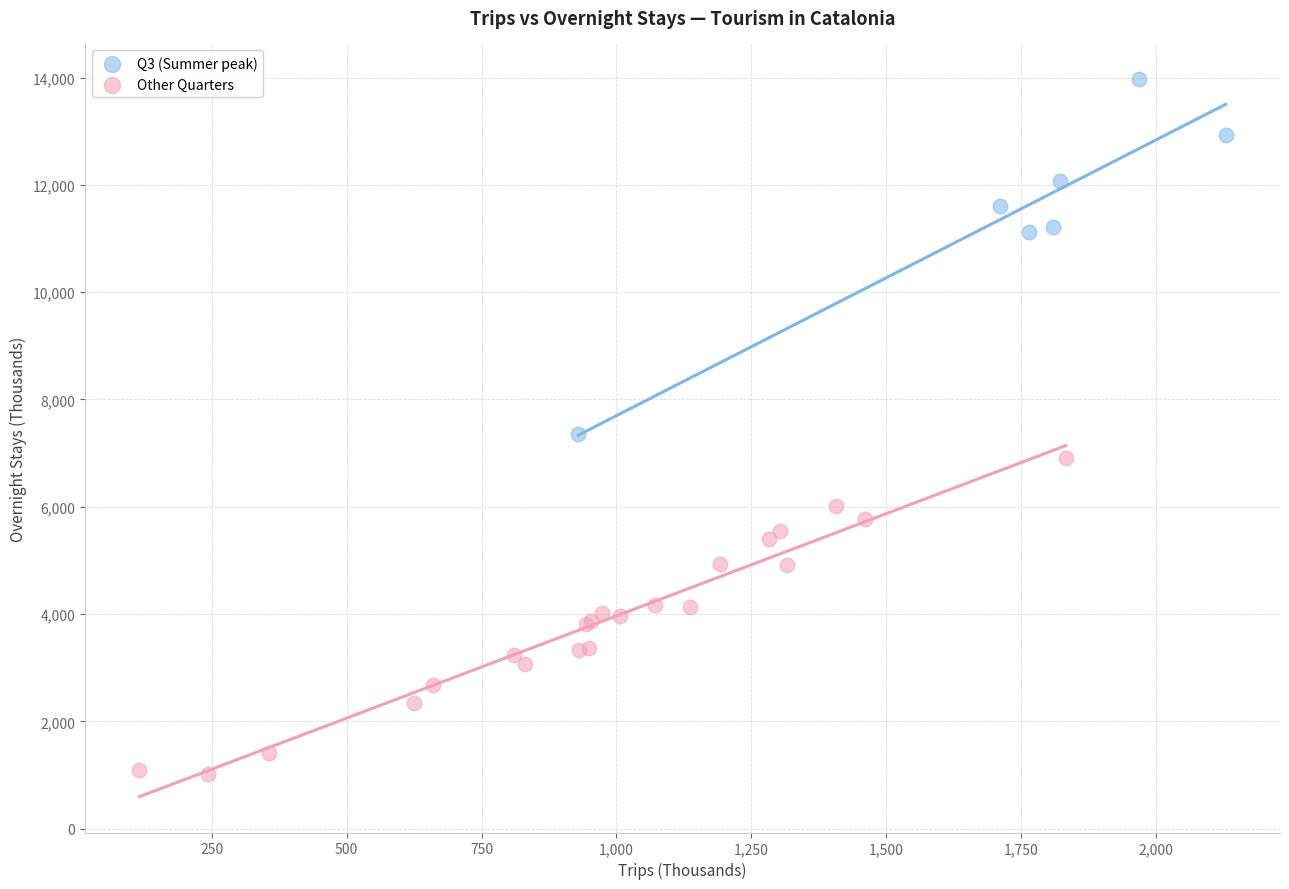

Which series contains the highest Y value?

Q3 (Summer peak)